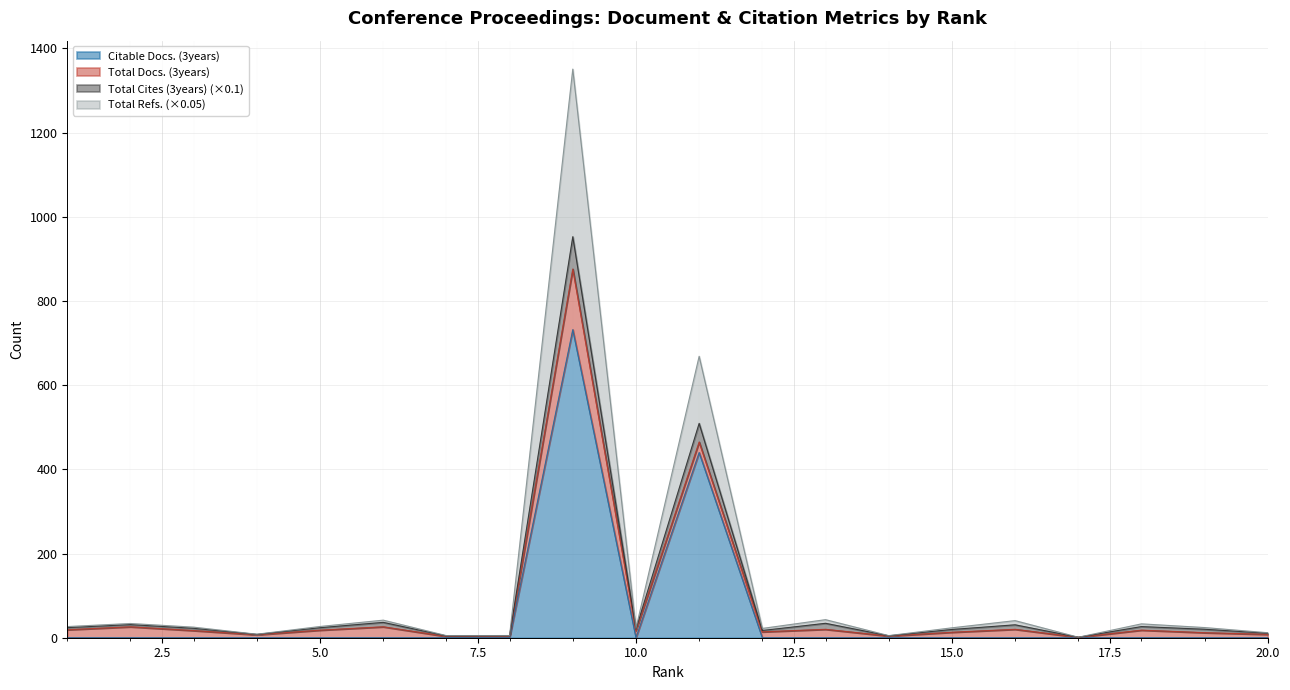

At which label is Total Refs. closest to 676?

11